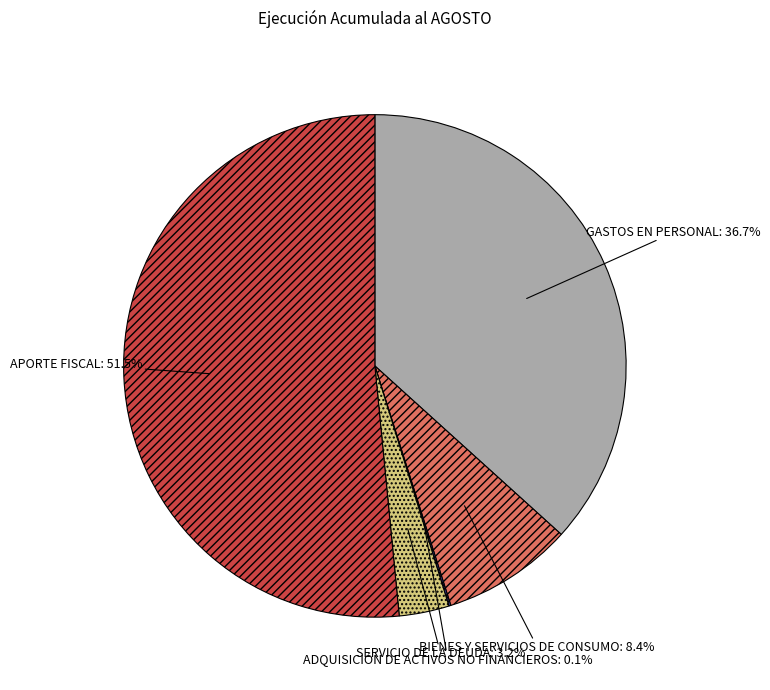

Between BIENES Y SERVICIOS DE CONSUMO and APORTE FISCAL, which is larger?

APORTE FISCAL